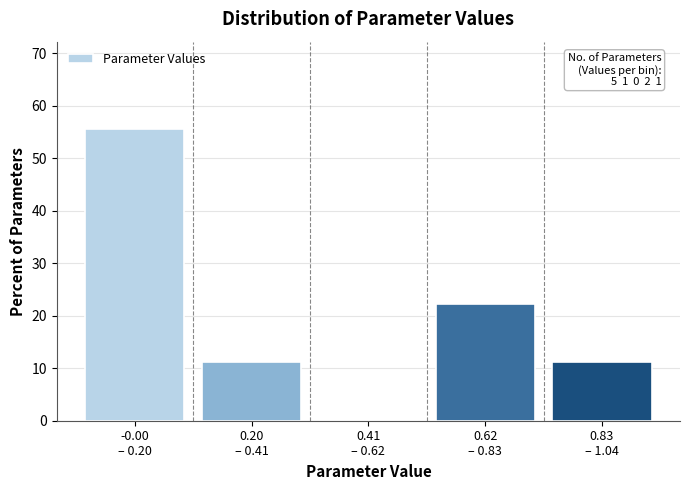

How many series are shown in this chart?

1